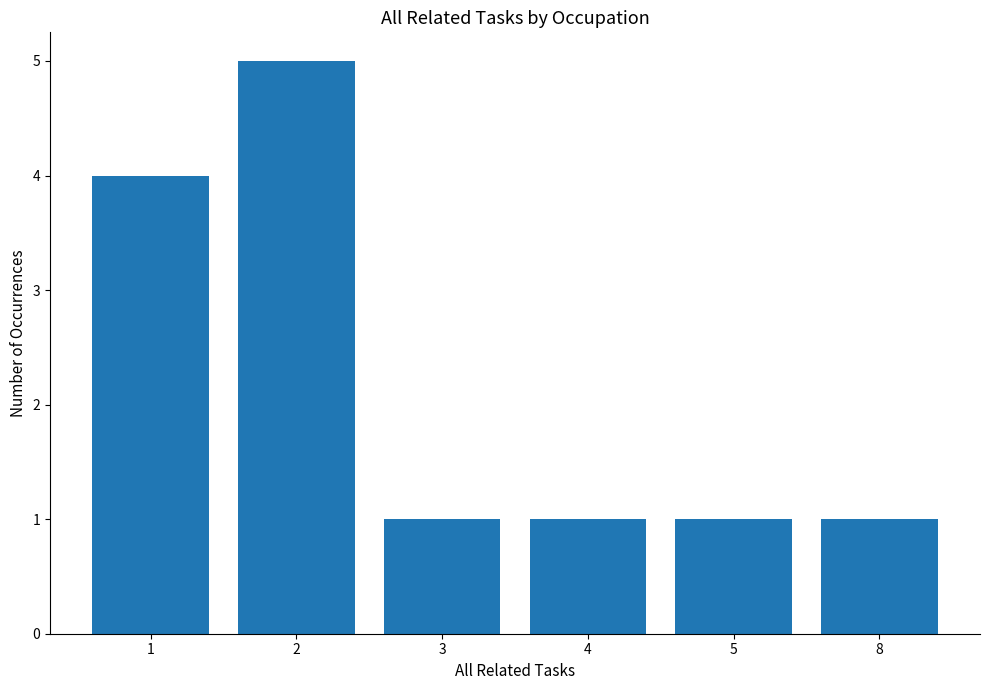

Reading right to left, transcribe all the data shown in this chart.

8=1	5=1	4=1	3=1	2=5	1=4